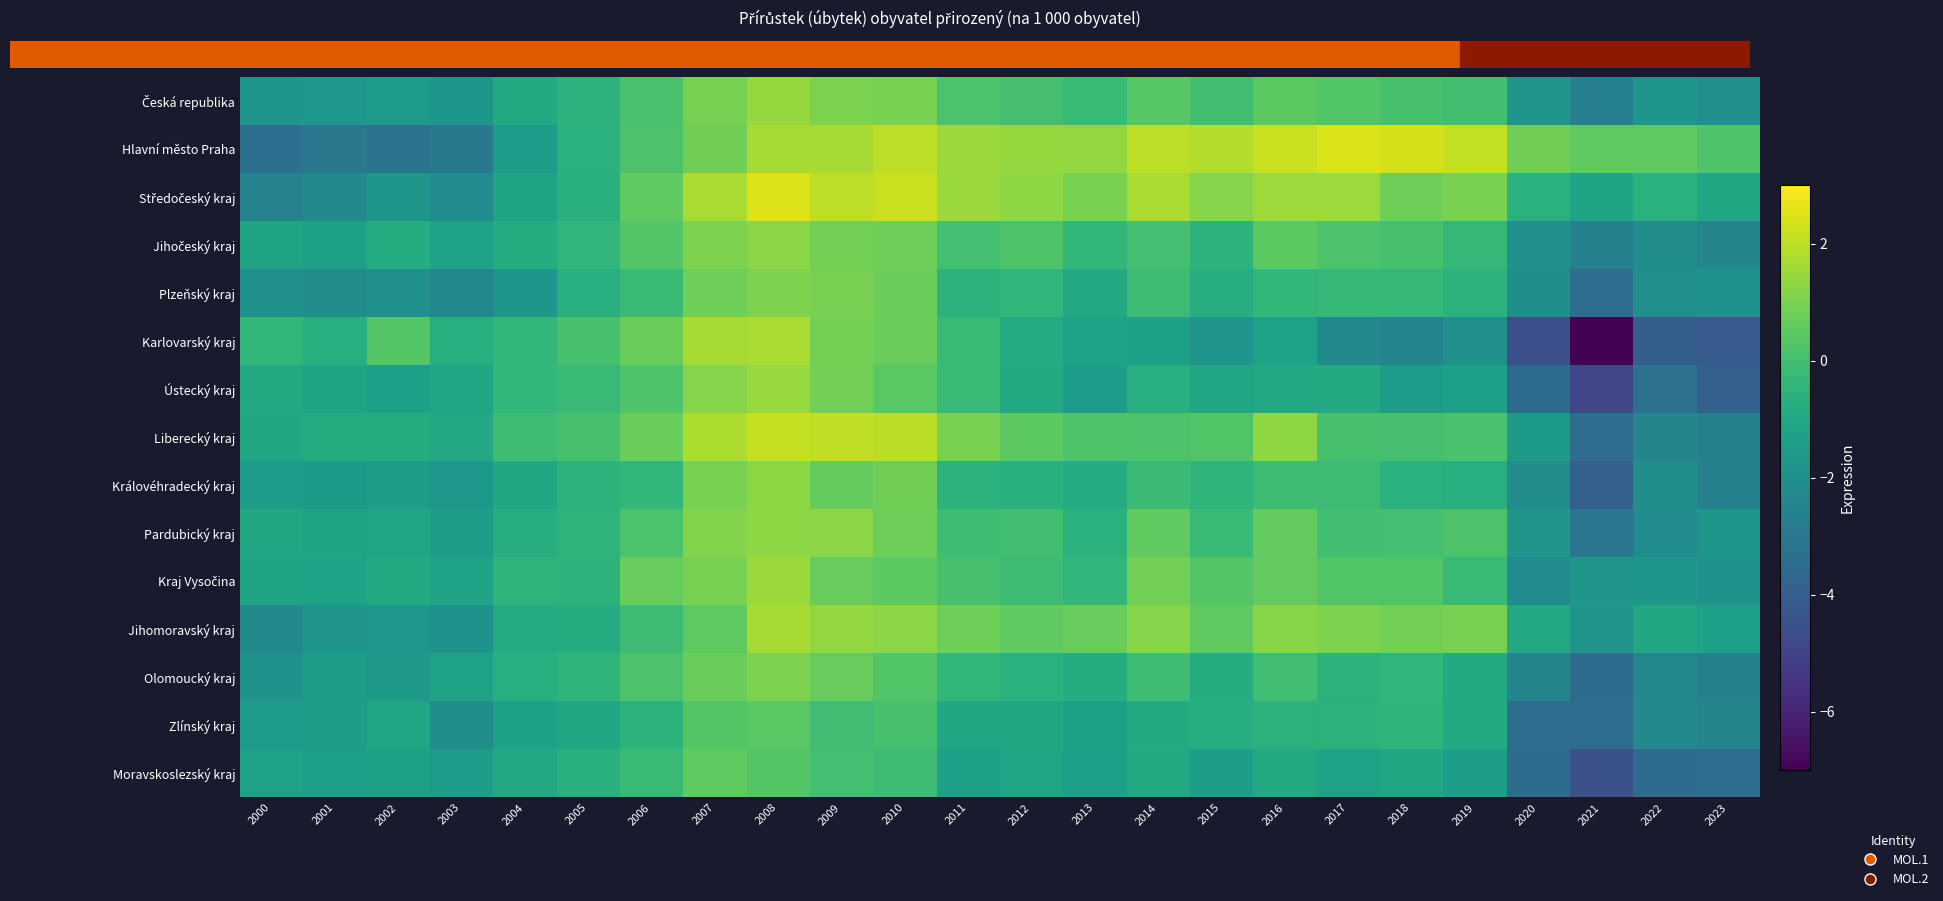

Which series changed the most between 2001 and 2019?

Hlavní město Praha